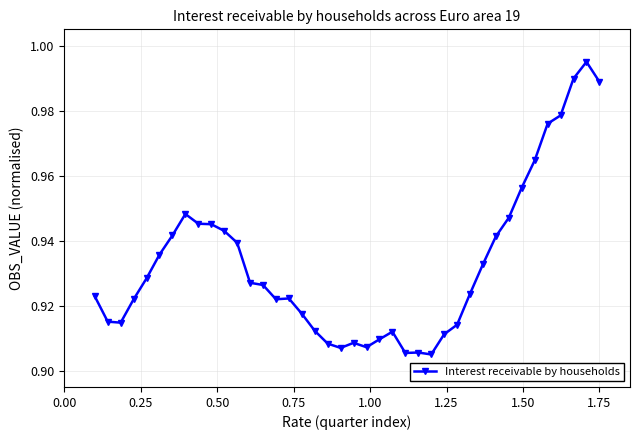

True or false: the data has more than 1 interior local peaks.

True